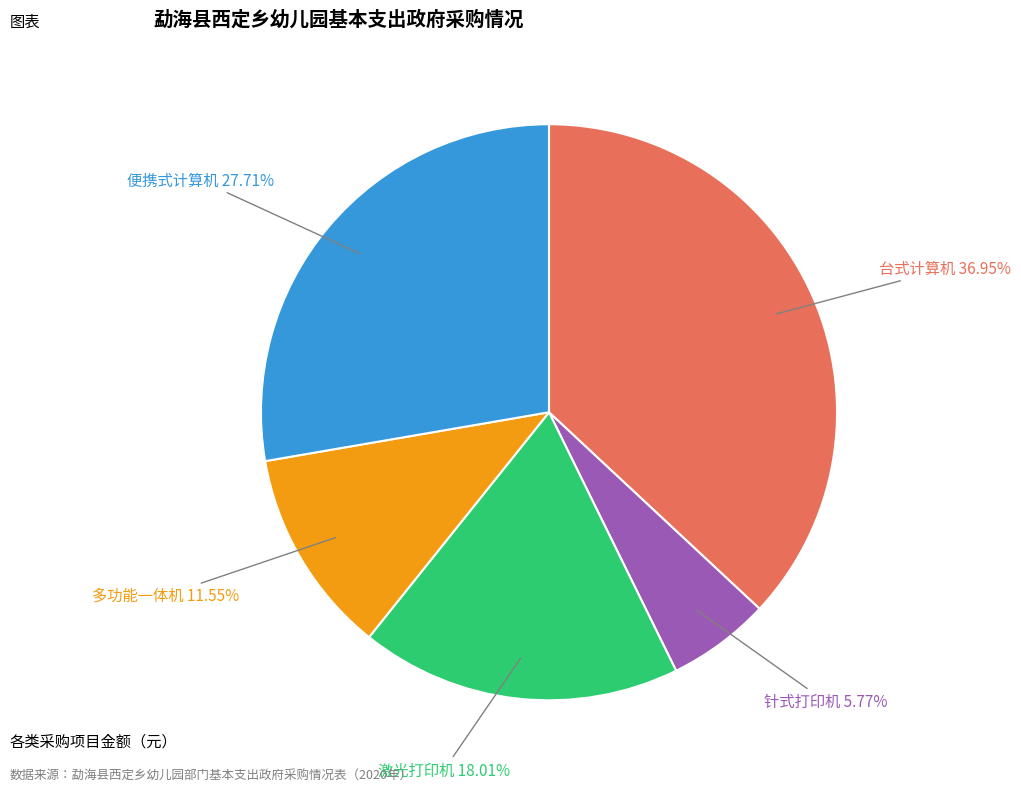

To the nearest percent, what is the average slice percentage?

20%